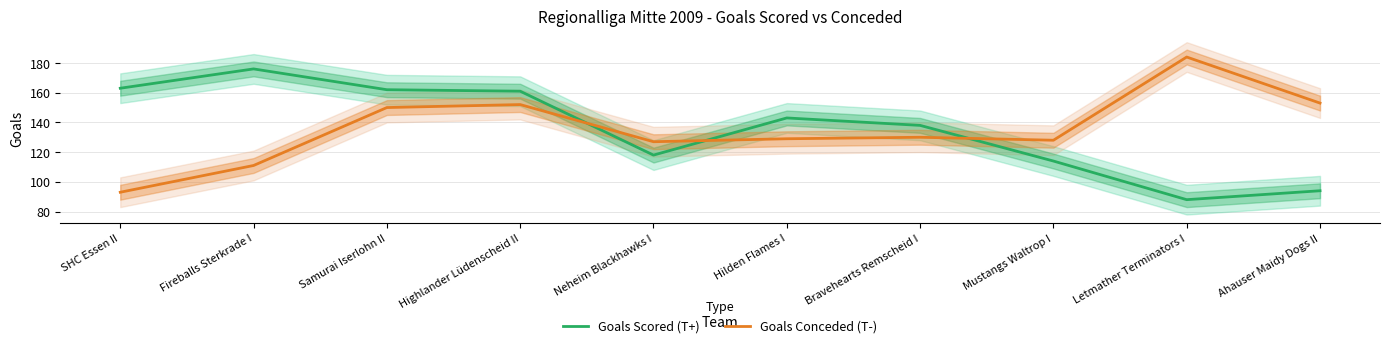

Which series ends up on top after the final intersection of Goals Conceded (T-) and Goals Scored (T+)?

Goals Conceded (T-)